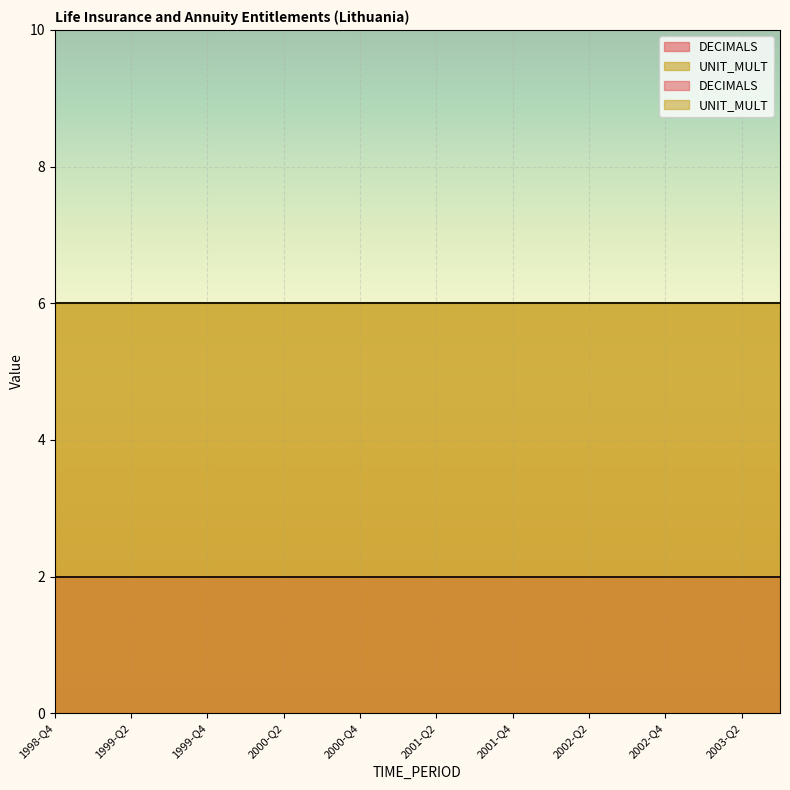

Rank the categories by UNIT_MULT value from lowest to highest.

1998-Q4, 1999-Q1, 1999-Q2, 1999-Q3, 1999-Q4, 2000-Q1, 2000-Q2, 2000-Q3, 2000-Q4, 2001-Q1, 2001-Q2, 2001-Q3, 2001-Q4, 2002-Q1, 2002-Q2, 2002-Q3, 2002-Q4, 2003-Q1, 2003-Q2, 2003-Q3